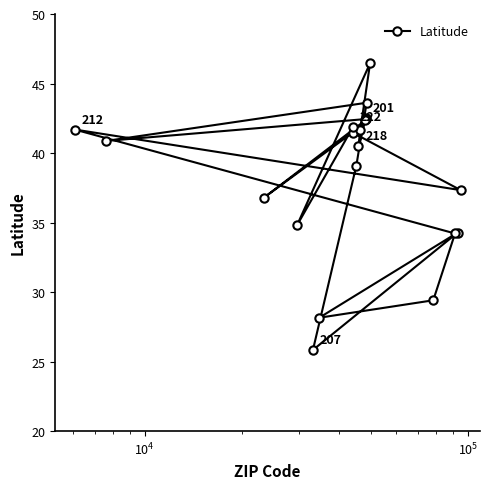

Count the number of values greater than 40.

11